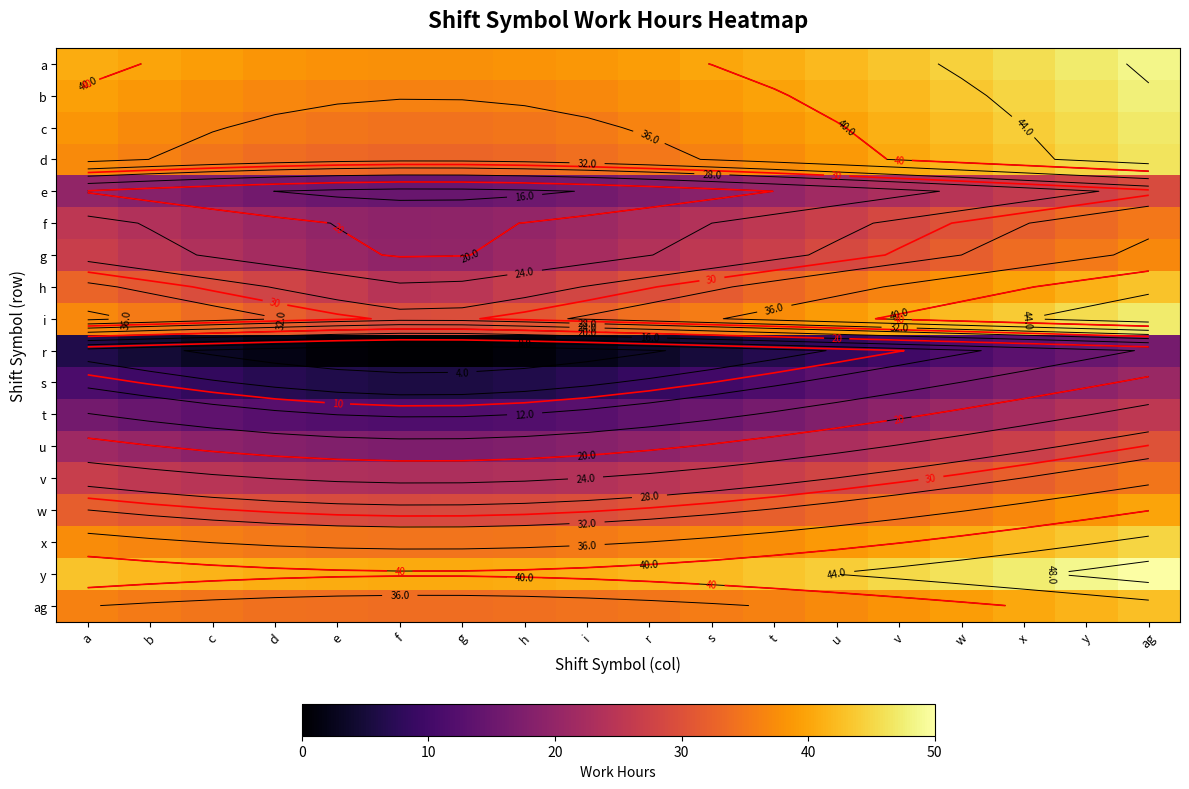

What is the average value of the g series?

26.4